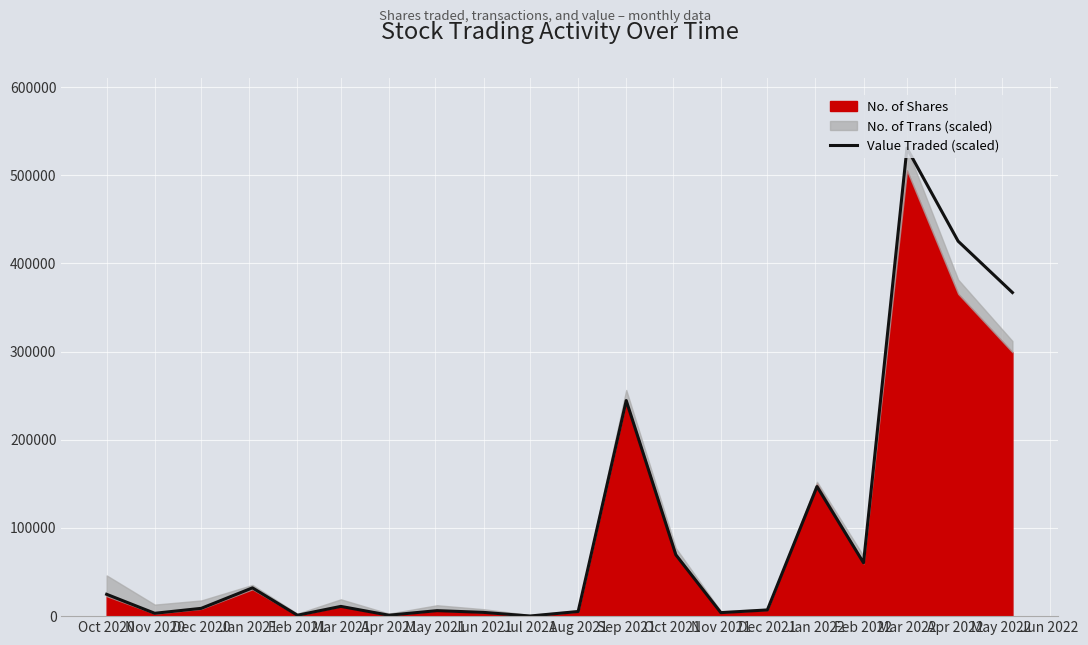

How many data points are above 11050?

10